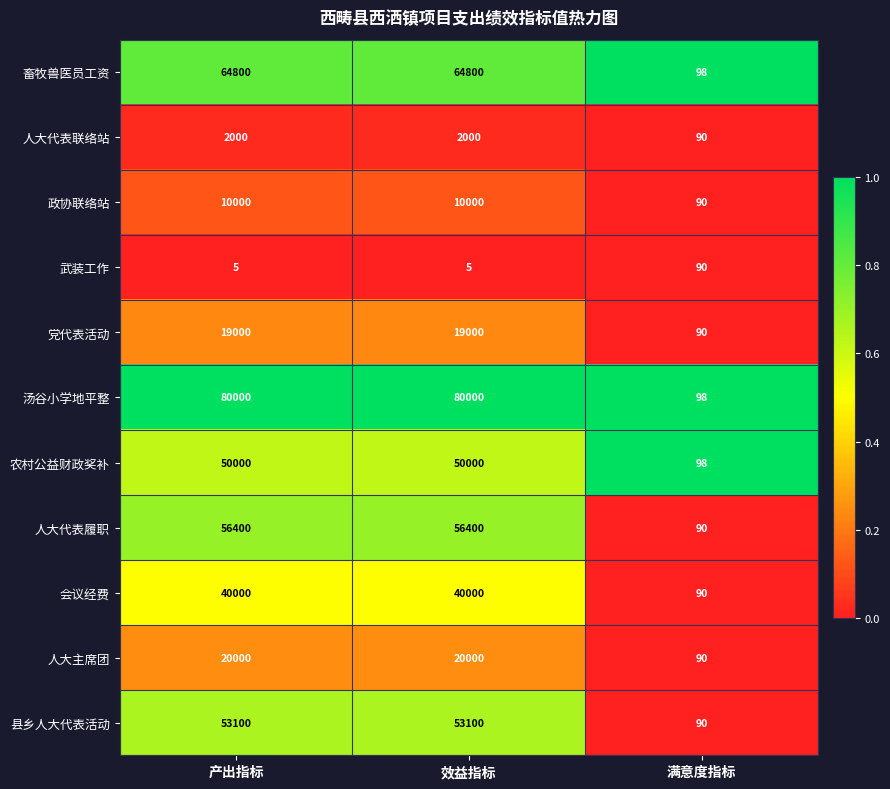

The value of 武装工作 at 效益指标 is 5. True or false?

True